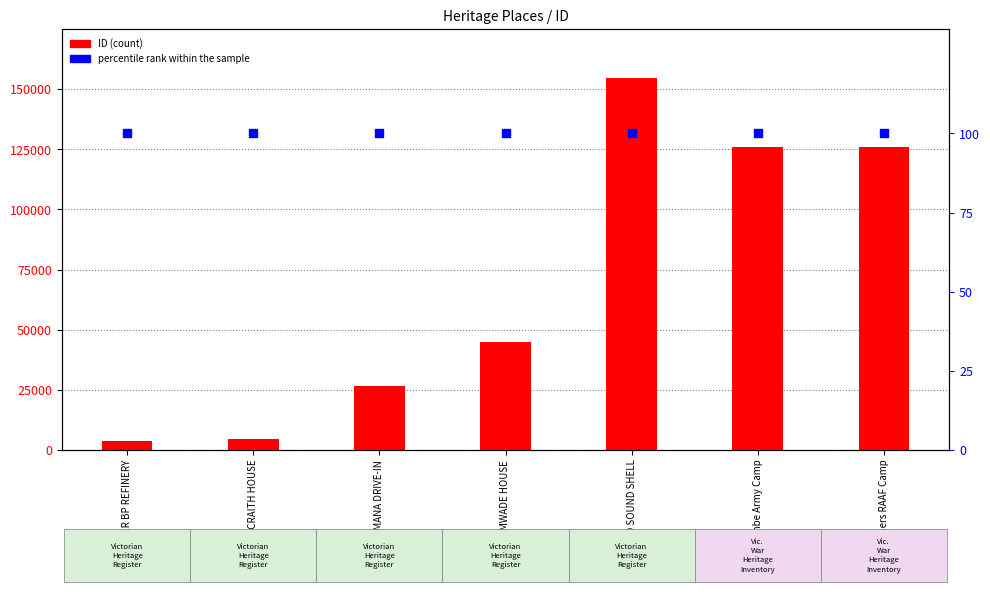

Which series has the largest total across all categories?

ID